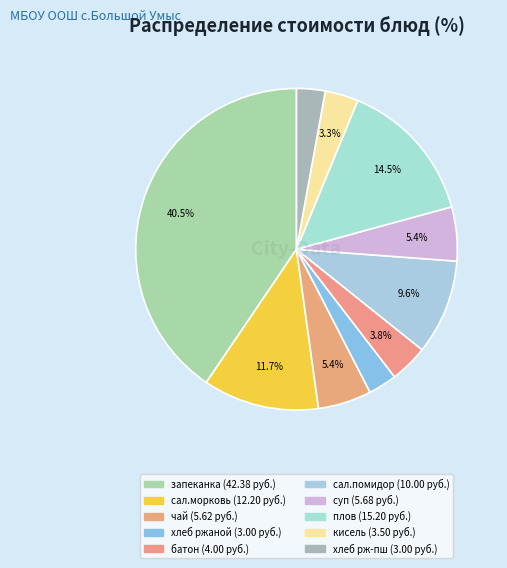

How many slices are in this pie chart?

10